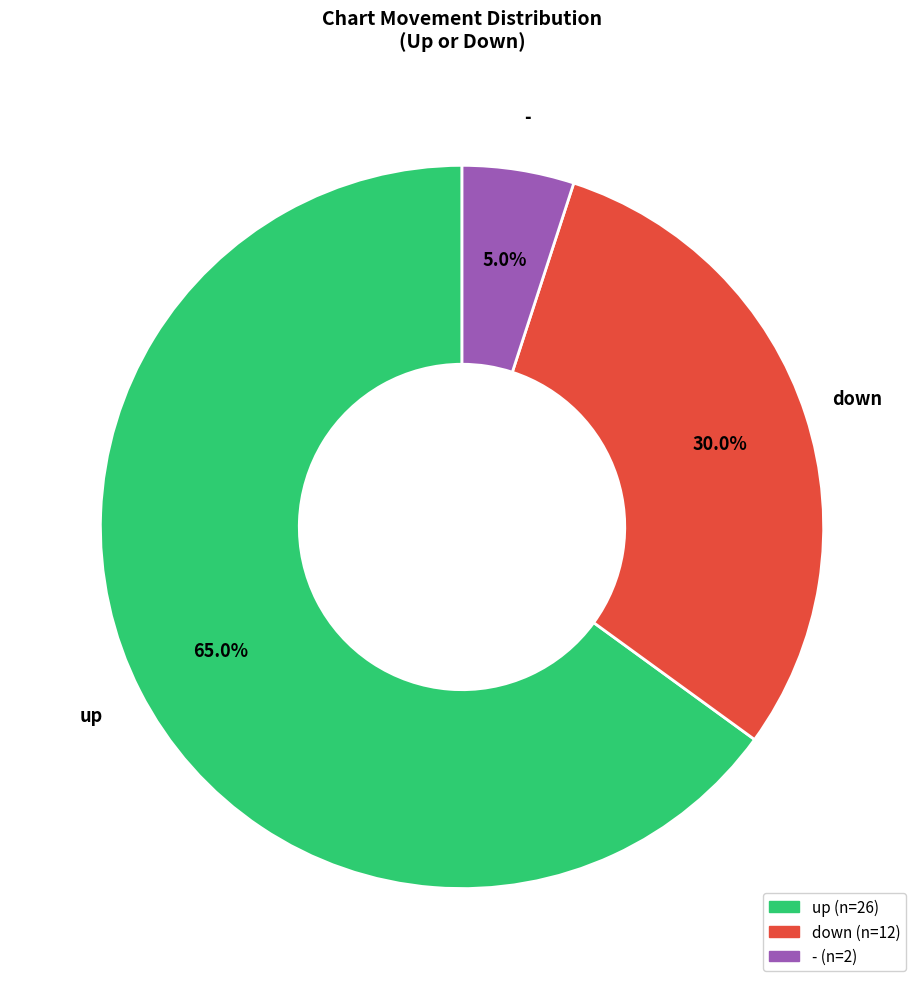

Is there any slice that represents more than half of the pie?

Yes